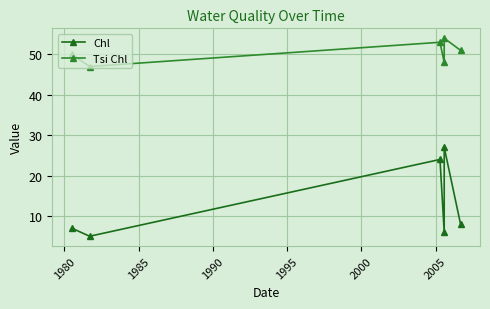

List the series in order of their overall mean, lowest first.

Chl, Tsi Chl